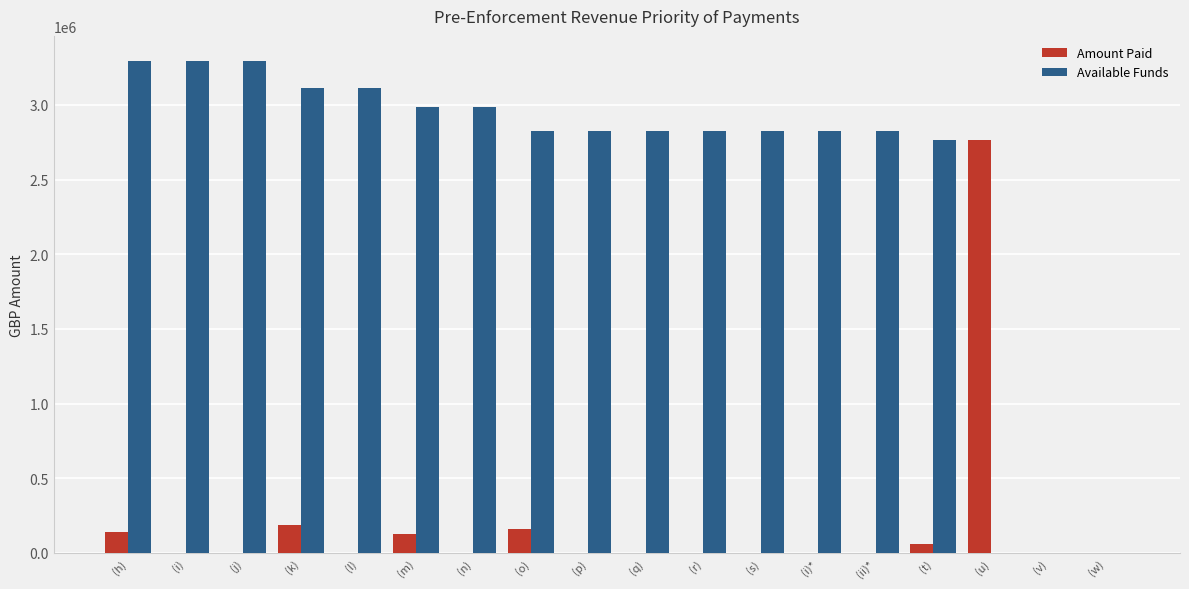

What is the sum of all Available Funds values?

44621489.8